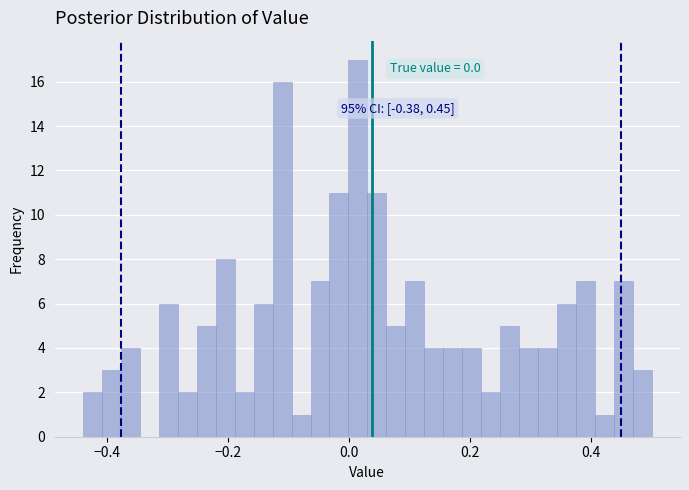

Read against the x-axis, roughly where is the centre of the tallest bar?

0.02